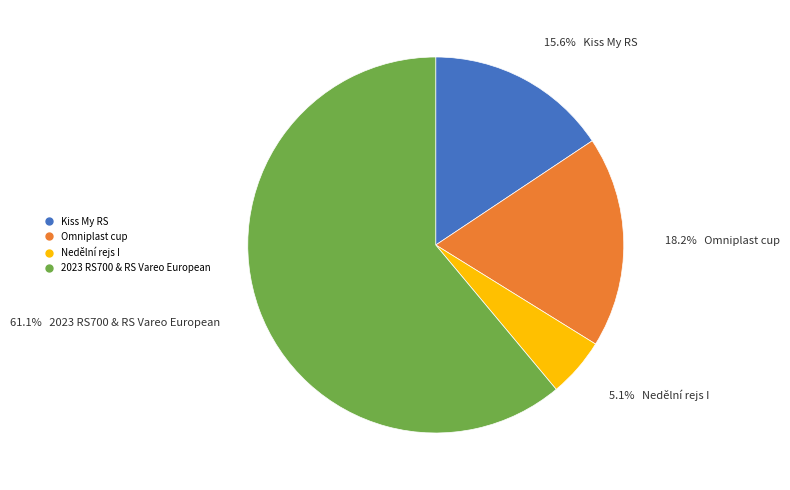

To the nearest percent, what is the difference between the largest and smallest slice percentages?

56%